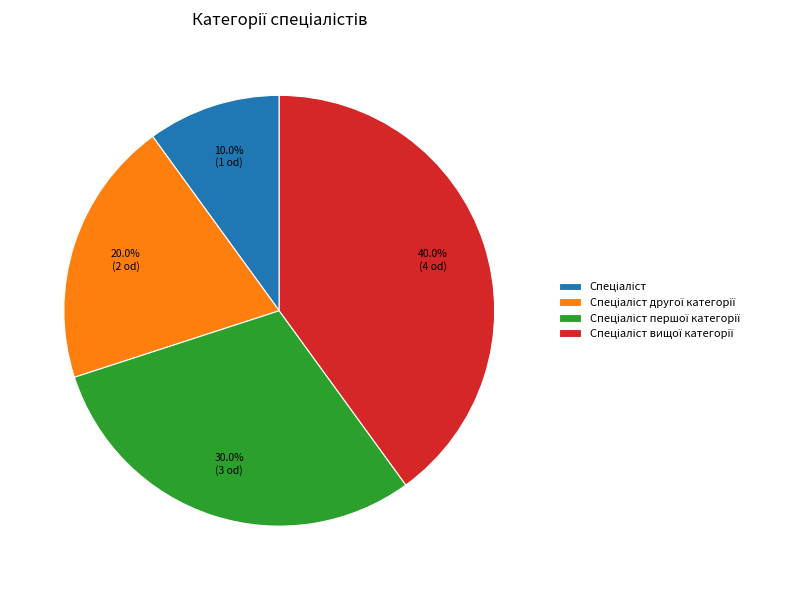

Does any single category account for the majority?

No